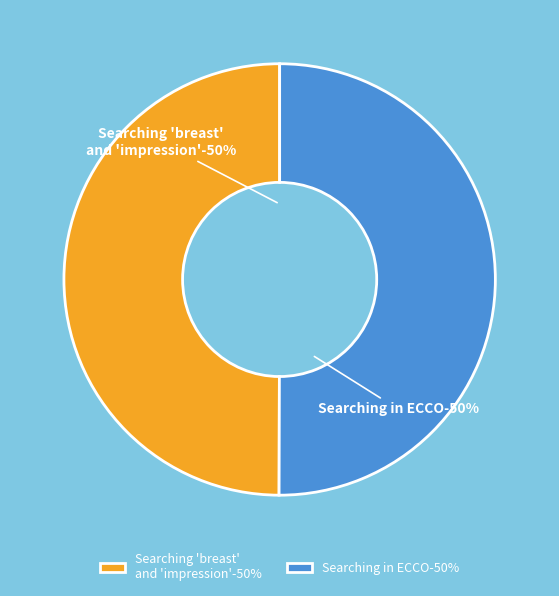

How much of the chart is everything except Searching in ECCO?

50.0%